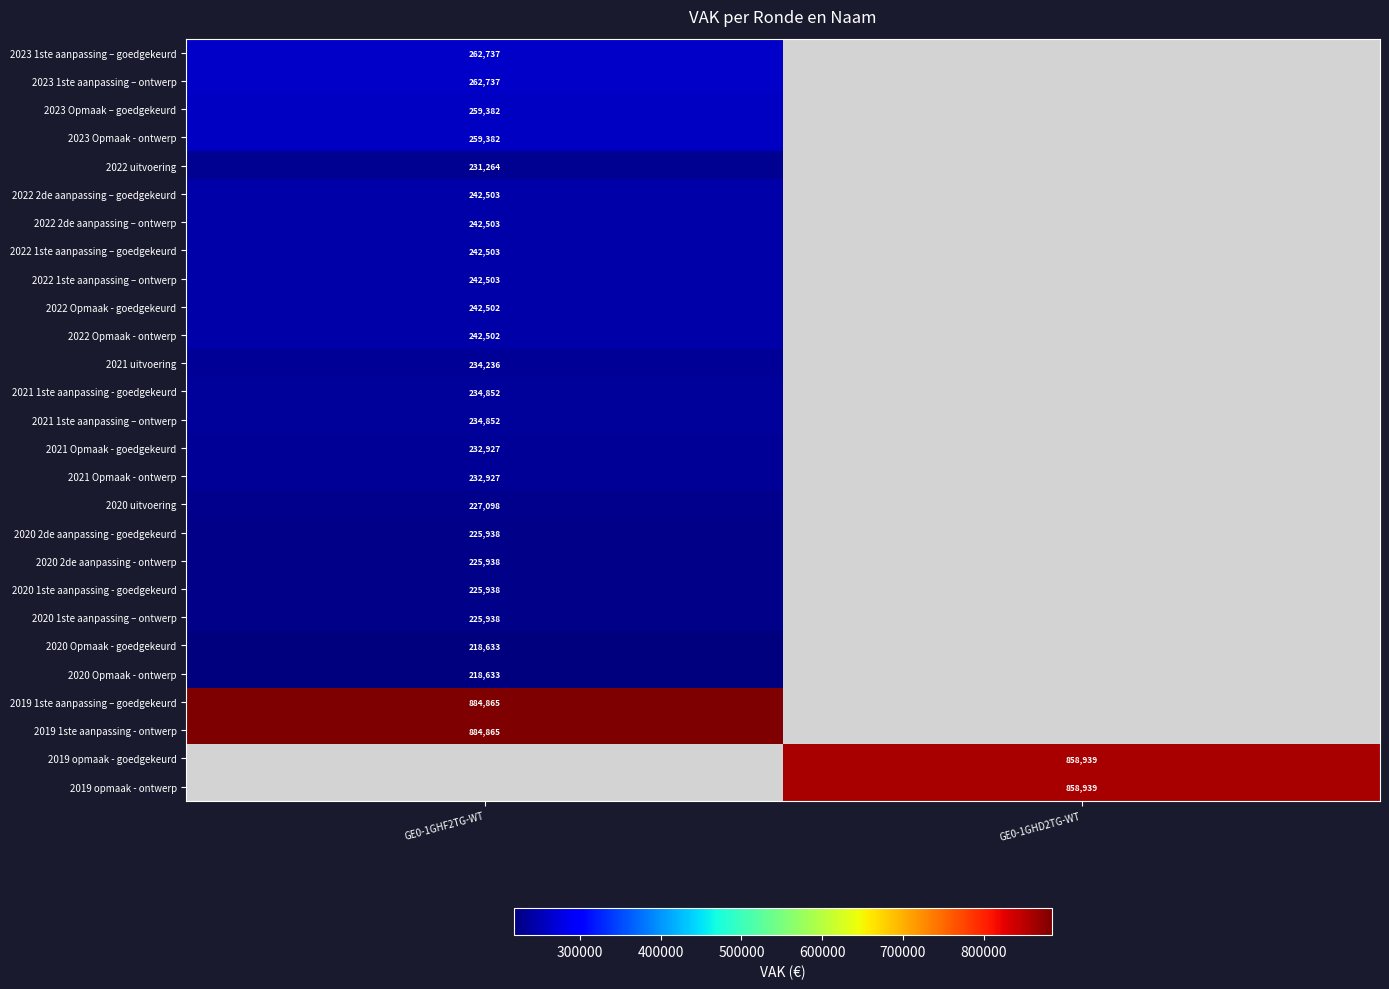

True or false: 2020 Opmaak - ontwerp has a value of 389368 at GE0-1GHF2TG-WT.

False